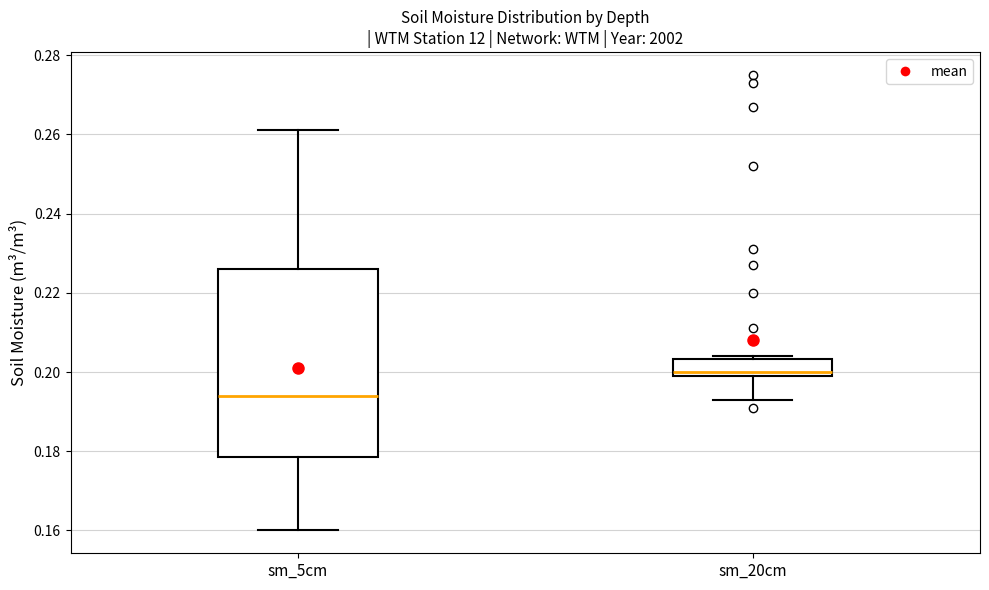

Reading left to right, read every box against the y-axis: the position of its median line, the range the box covers, and the ends of its whiskers. The values are not printed on the chart, so give them approximately, as read against the axis.

sm_5cm: median 0.194, box 0.178 to 0.226, whiskers 0.160 to 0.262
sm_20cm: median 0.200 (just above the box's lower edge), box 0.200 to 0.204, whiskers 0.194 to 0.204 (just above the box's upper edge)